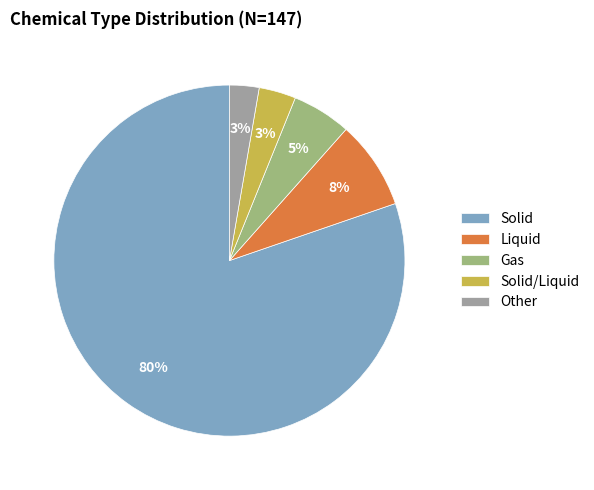

To the nearest percent, what portion does Gas represent?

5%